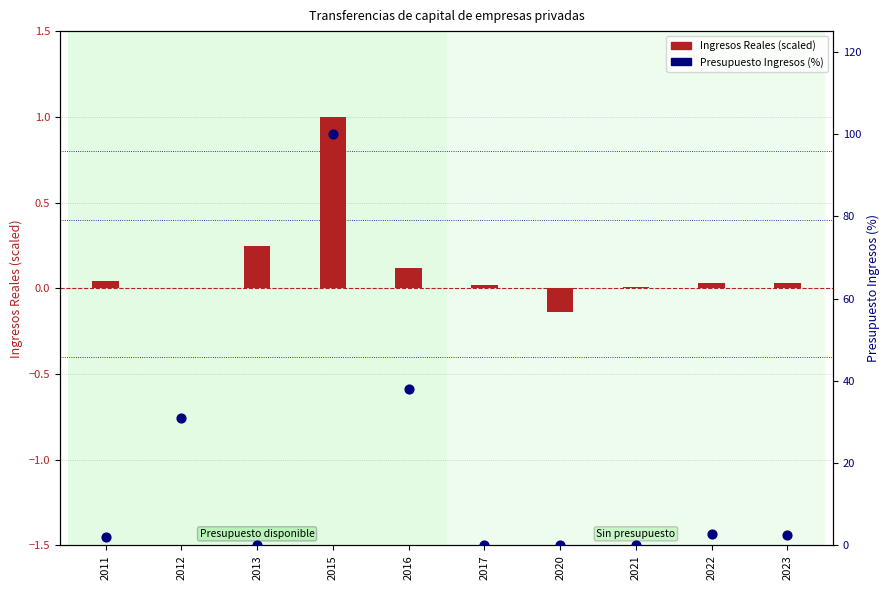

At which category is the sum across all series the highest?

2015